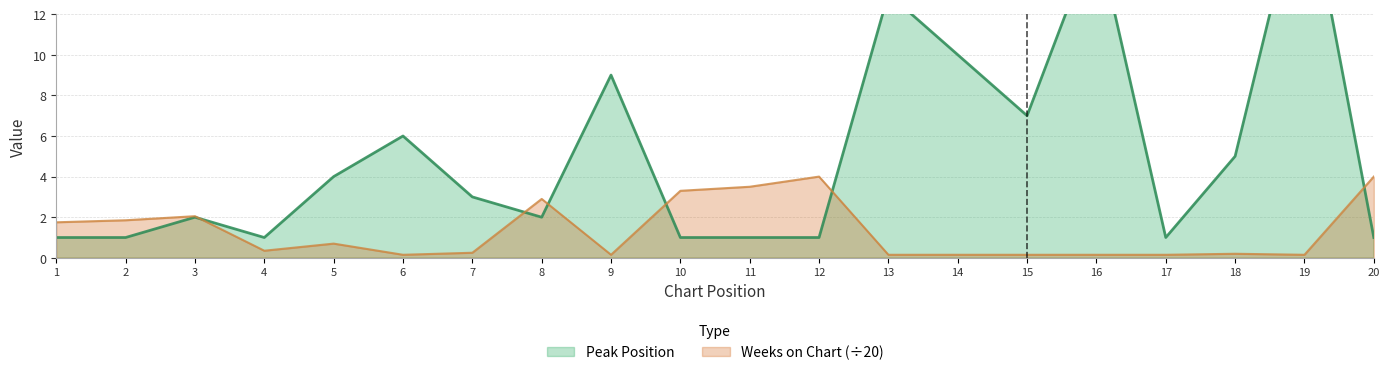

What is the sum of the values at 18 and 10?

6